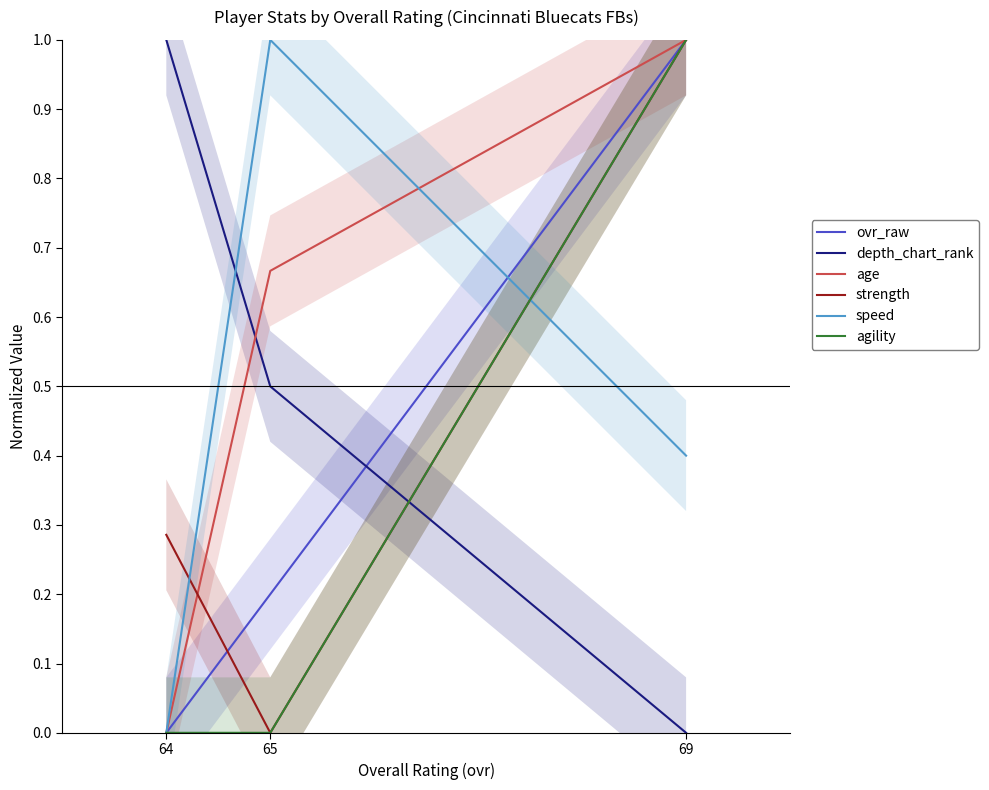

What is the difference between the maximum and minimum values in the age series?

1.0